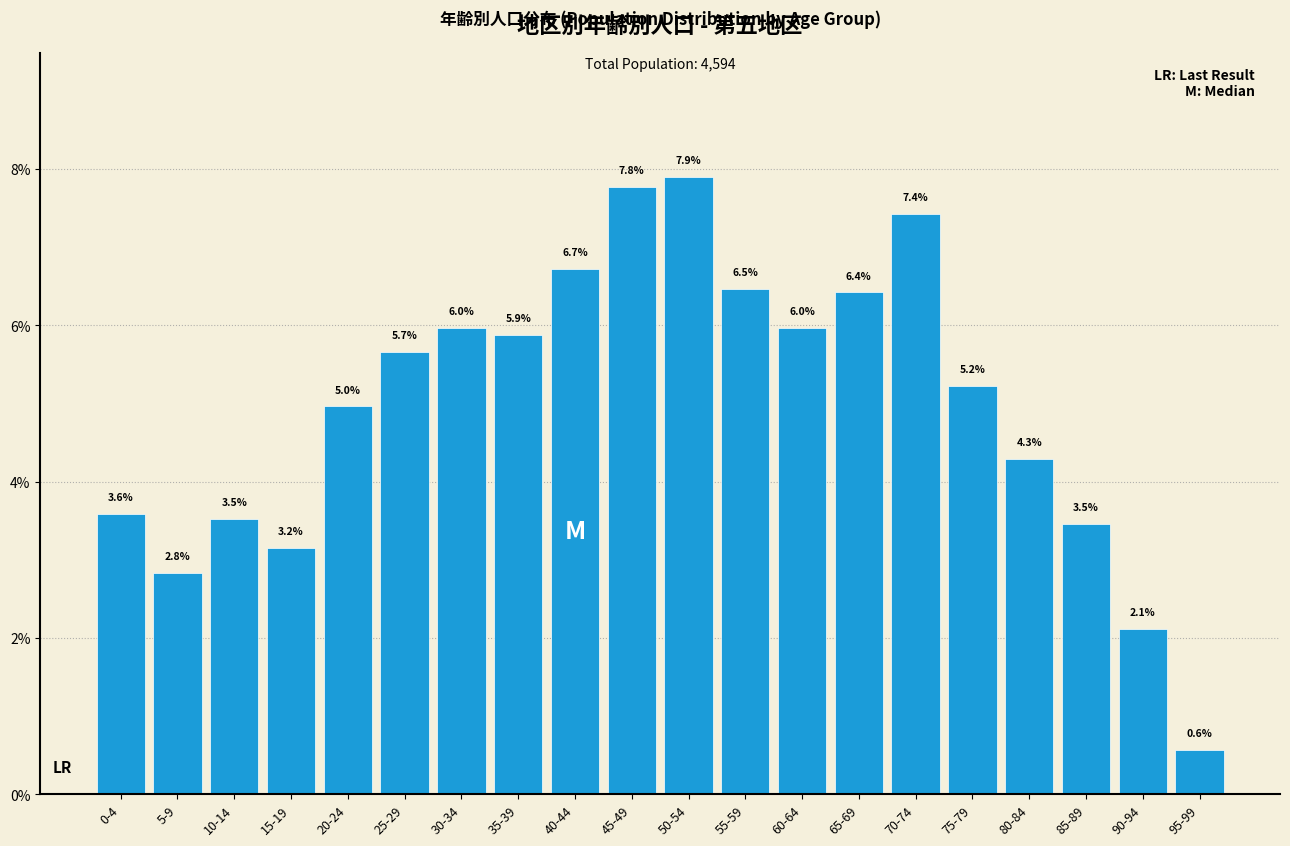

Reading left to right, extract all data points from this chart.

3.6	2.8	3.5	3.2	5.0	5.7	6.0	5.9	6.7	7.8	7.9	6.5	6.0	6.4	7.4	5.2	4.3	3.5	2.1	0.6